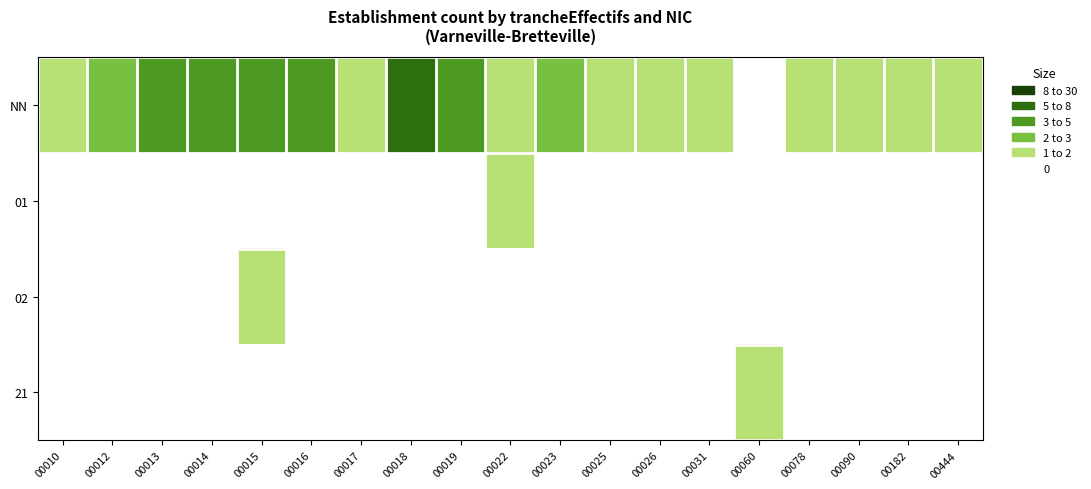

Reading left to right, transcribe all the data shown in this chart.

NN: 00010=1	00012=2	00013=3	00014=4	00015=4	00016=3	00017=1	00018=5	00019=4	00022=1	00023=2	00025=1	00026=1	00031=1	00060=0	00078=1	00090=1	00182=1	00444=1
01: 00010=0	00012=0	00013=0	00014=0	00015=0	00016=0	00017=0	00018=0	00019=0	00022=1	00023=0	00025=0	00026=0	00031=0	00060=0	00078=0	00090=0	00182=0	00444=0
02: 00010=0	00012=0	00013=0	00014=0	00015=1	00016=0	00017=0	00018=0	00019=0	00022=0	00023=0	00025=0	00026=0	00031=0	00060=0	00078=0	00090=0	00182=0	00444=0
21: 00010=0	00012=0	00013=0	00014=0	00015=0	00016=0	00017=0	00018=0	00019=0	00022=0	00023=0	00025=0	00026=0	00031=0	00060=1	00078=0	00090=0	00182=0	00444=0